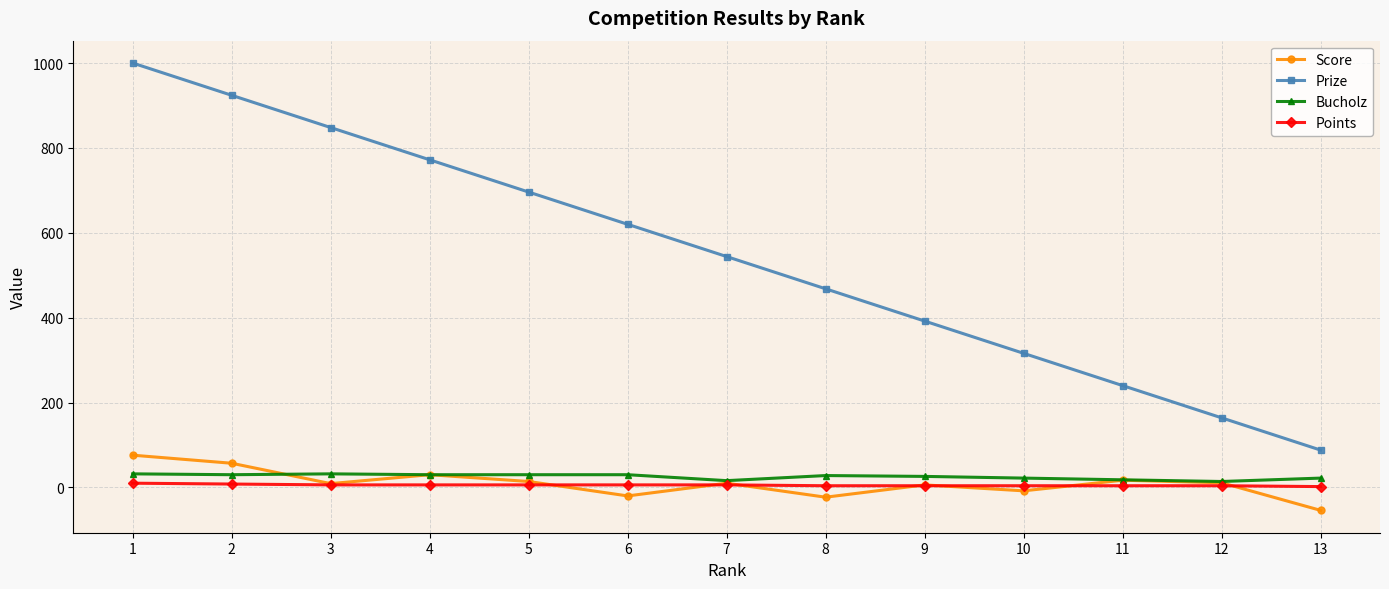

What is the value of the Prize point at the 5th from the left?

696